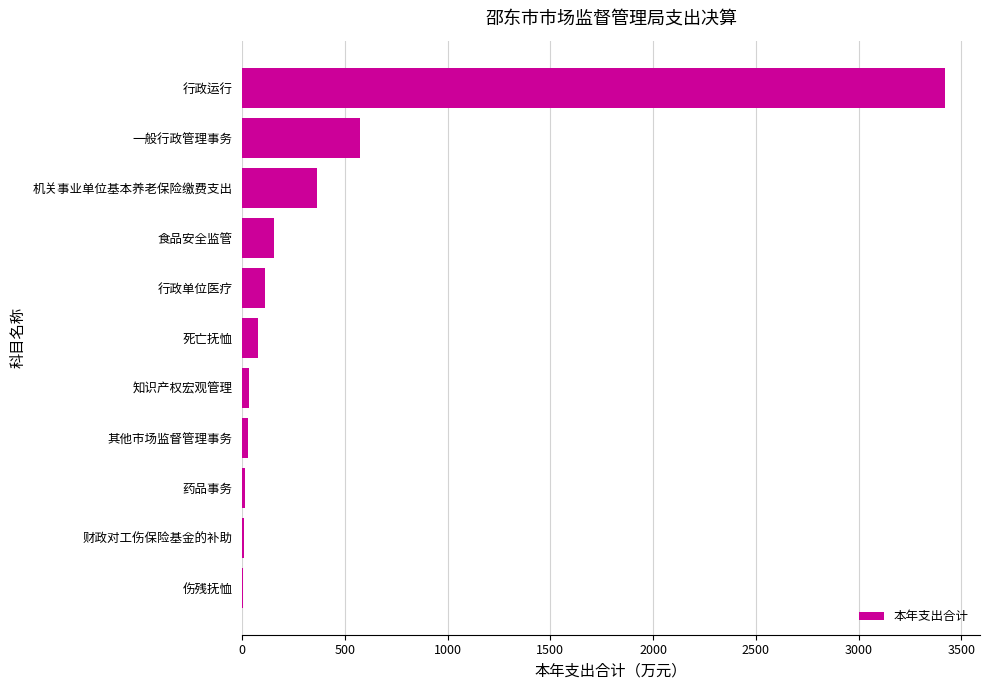

At which label is the value closest to 1712?

一般行政管理事务